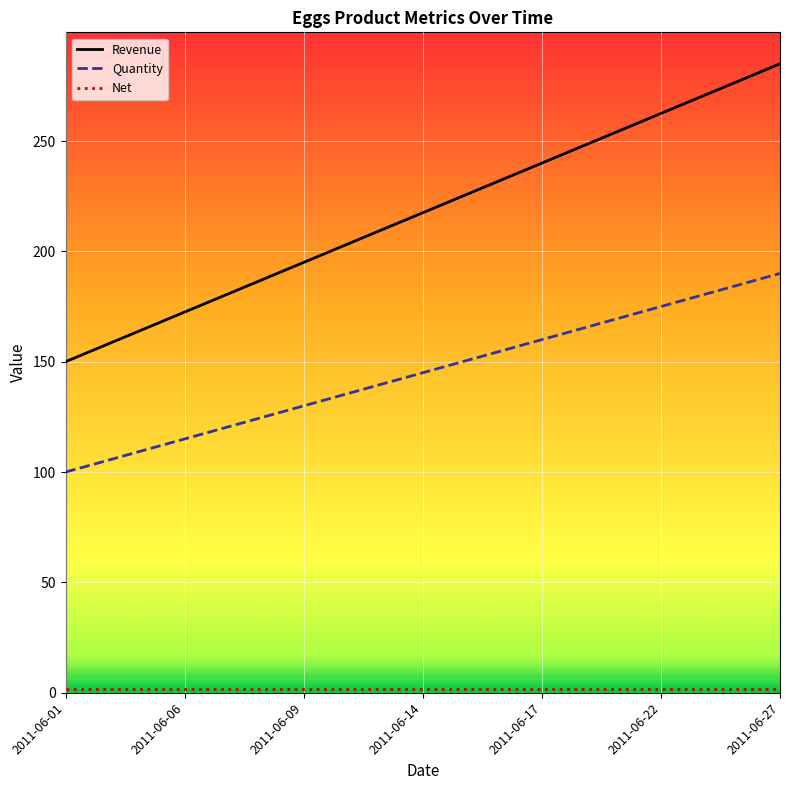

What is the maximum value shown in the chart?

285.0